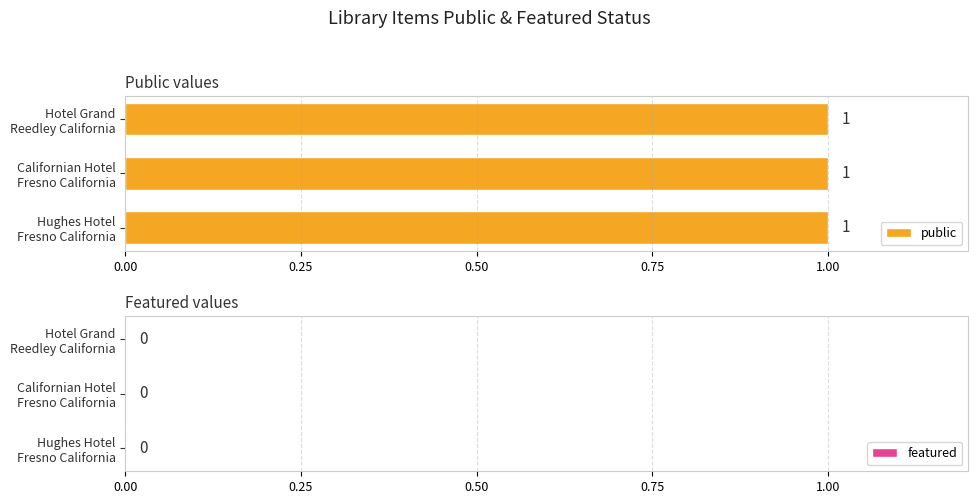

At how many categories does at least one series exceed 0?

3